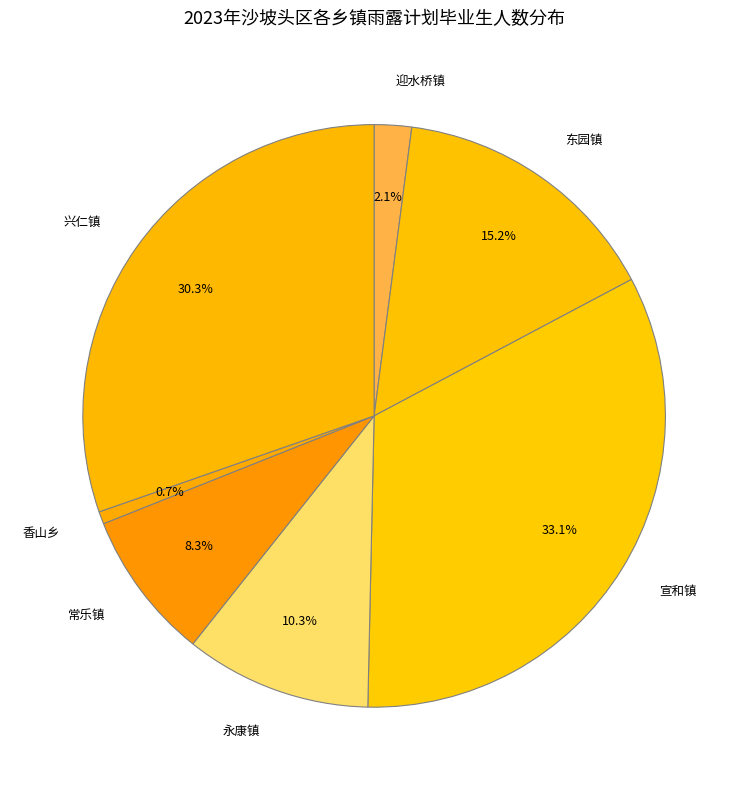

The 东园镇 slice represents 24% of the pie. True or false?

False